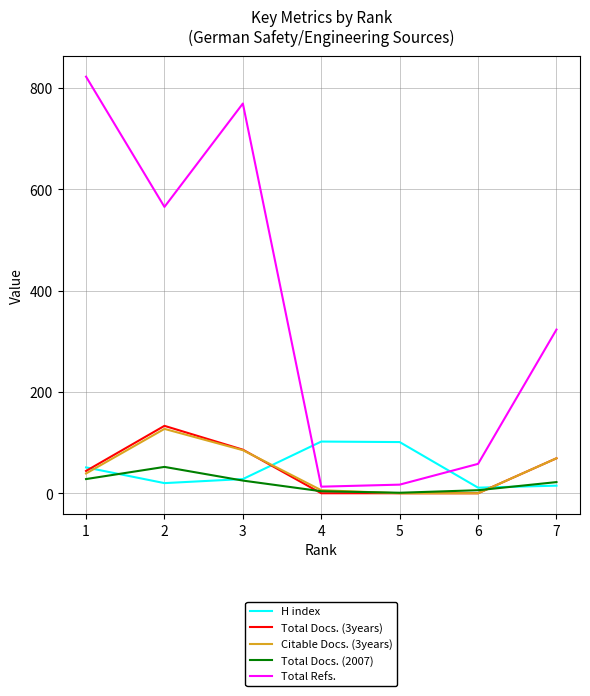

Which series has the largest range (max minus min)?

Total Refs.